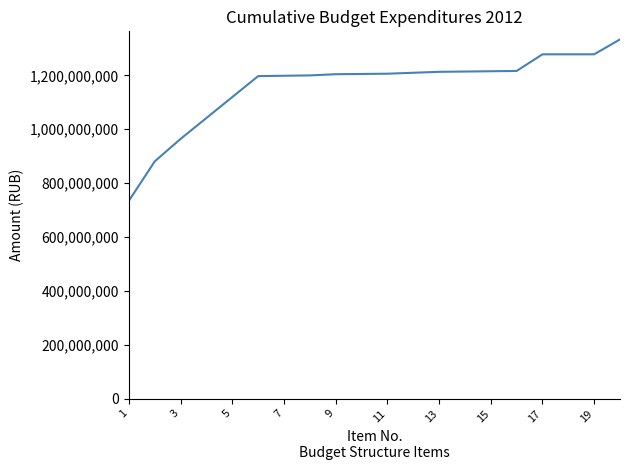

What is the greatest value displayed?

1333573167